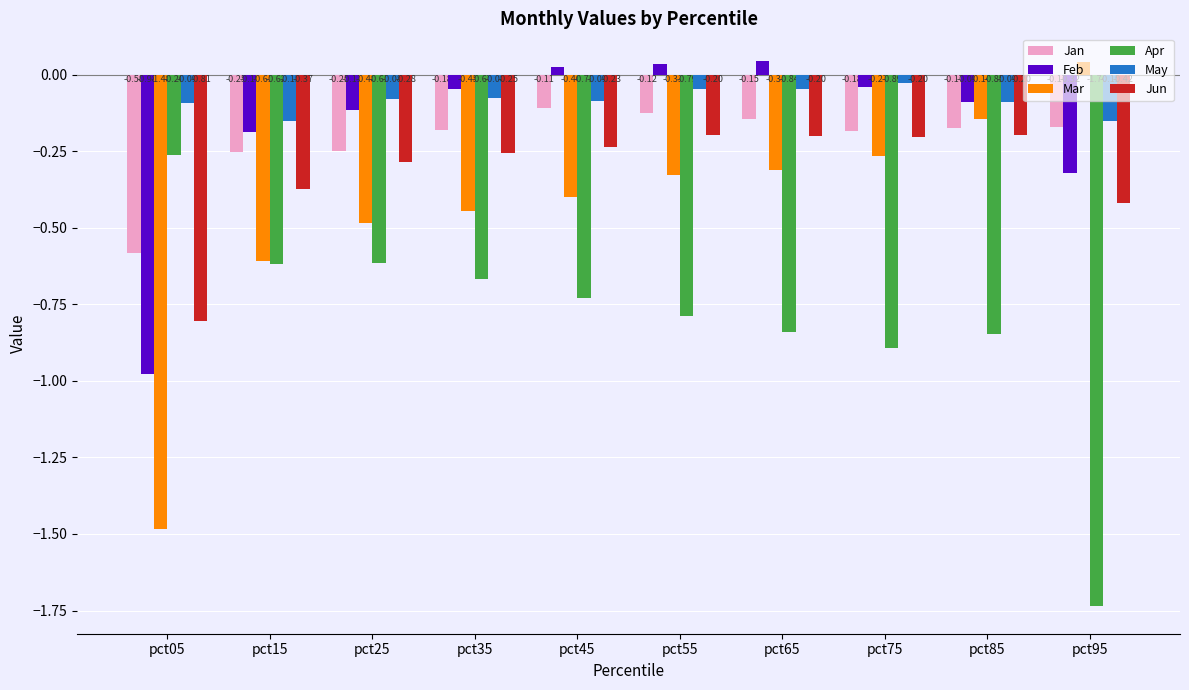

What is the difference between the highest and lowest values at pct15?

0.5